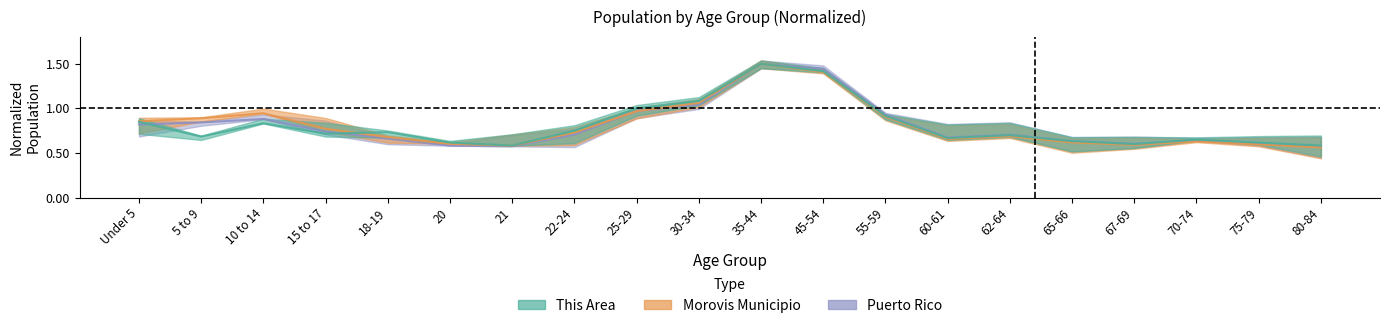

Rank the series at 55-59 from highest to lowest value.

Puerto Rico, This Area, Morovis Municipio